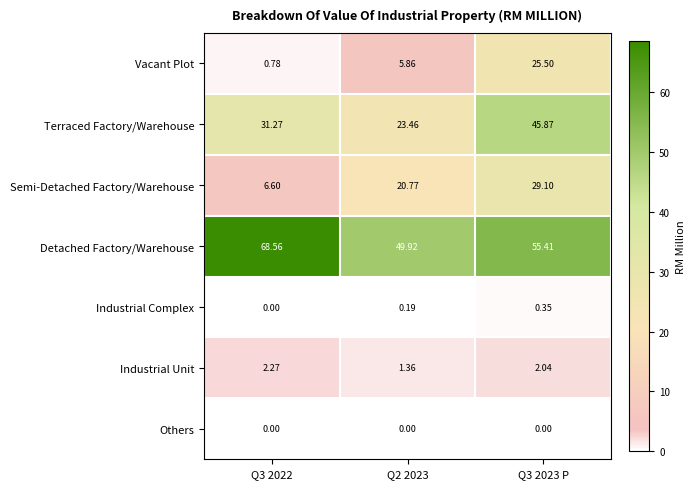

At Q2 2023, list the series in order from largest to smallest.

Detached Factory/Warehouse, Terraced Factory/Warehouse, Semi-Detached Factory/Warehouse, Vacant Plot, Industrial Unit, Industrial Complex, Others